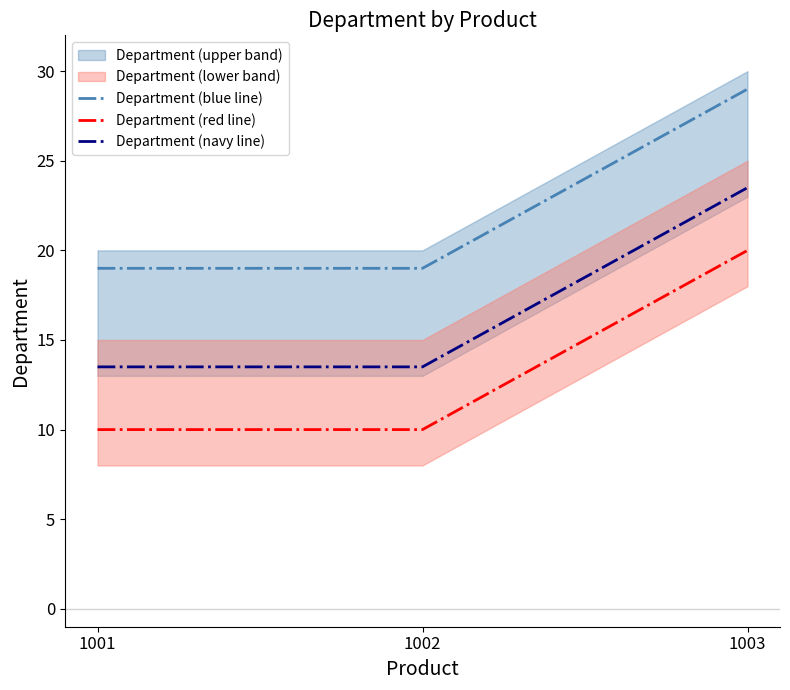

What value does the Department (red line) series have at 1003?

20.0